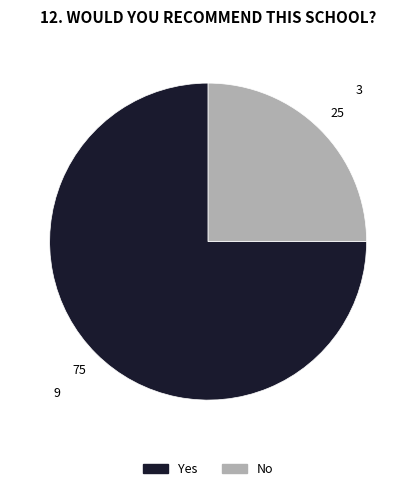

Combined, do No and Yes account for over 50%?

Yes